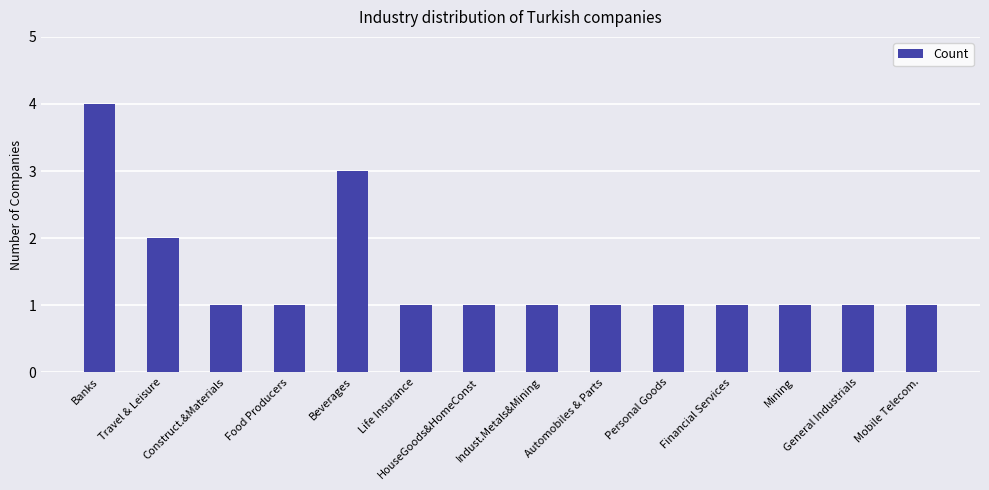

What is the maximum value shown in the chart?

4